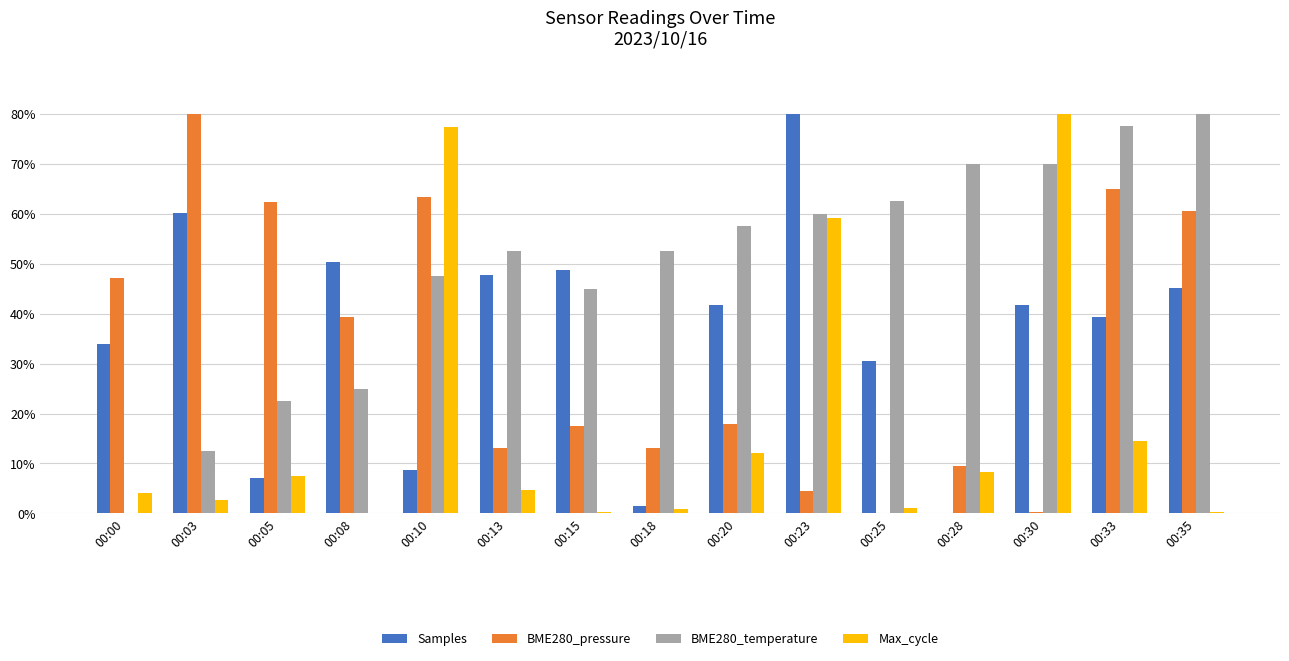

Where does the BME280_temperature series first go above 52?

00:13